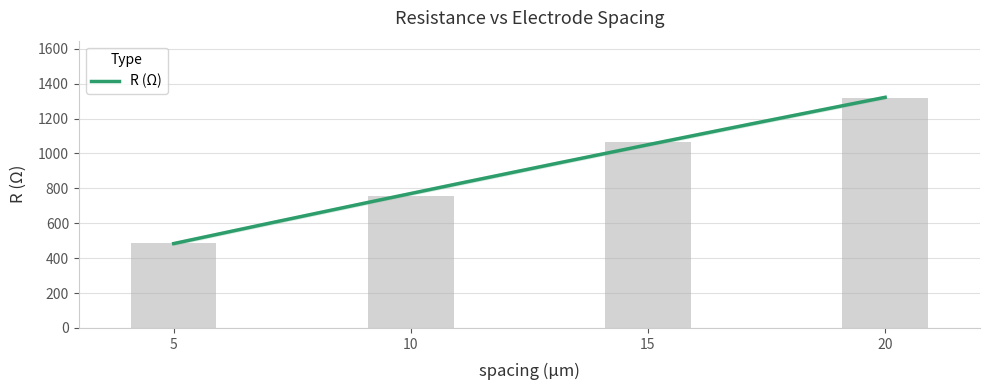

What is the difference between the values at 10 and 15?

307.0